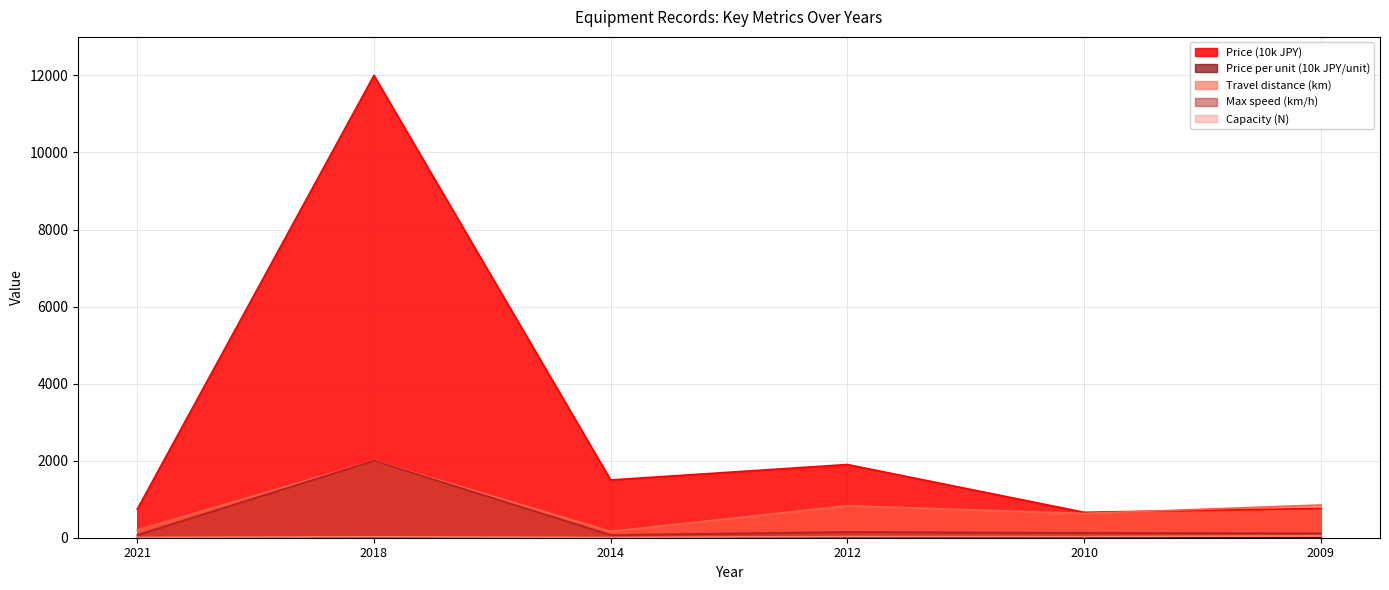

What is the value of the Capacity (N) point at the 3rd from the left?

10.0